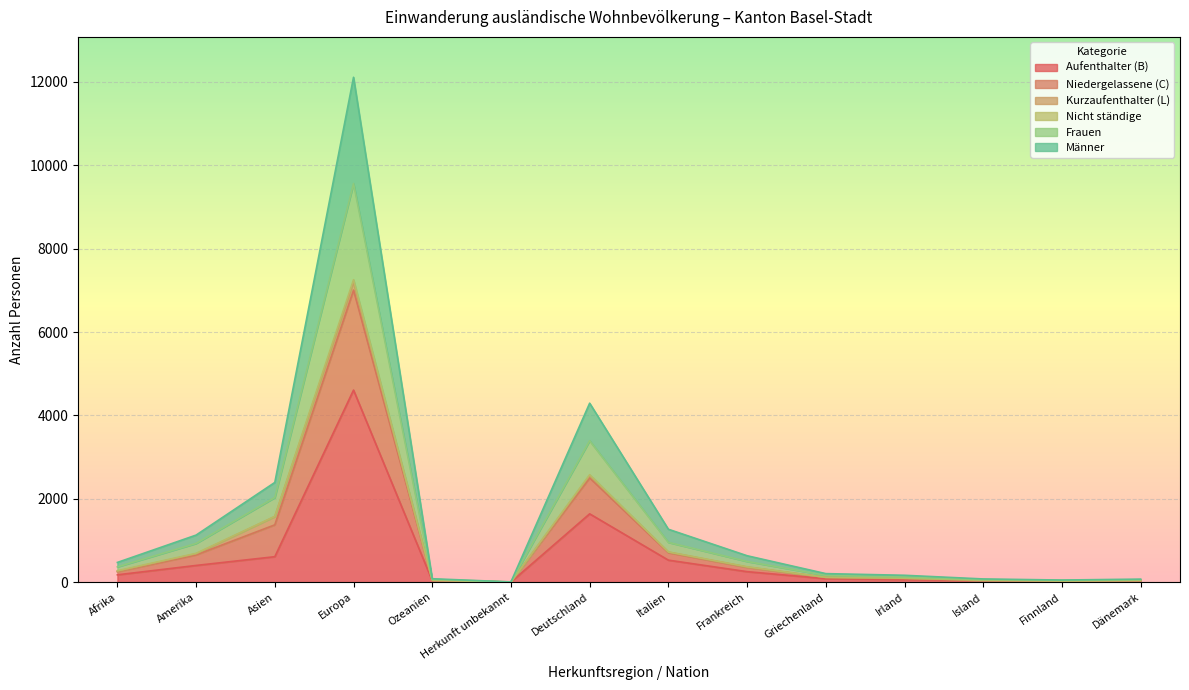

Does the chart display data point markers on the line(s)?

No